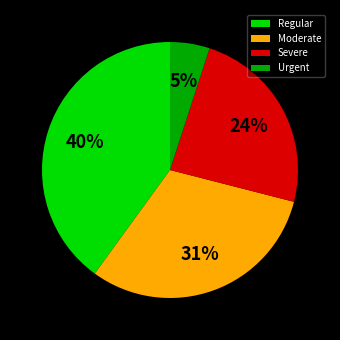

What is the largest slice in the pie chart?

Regular